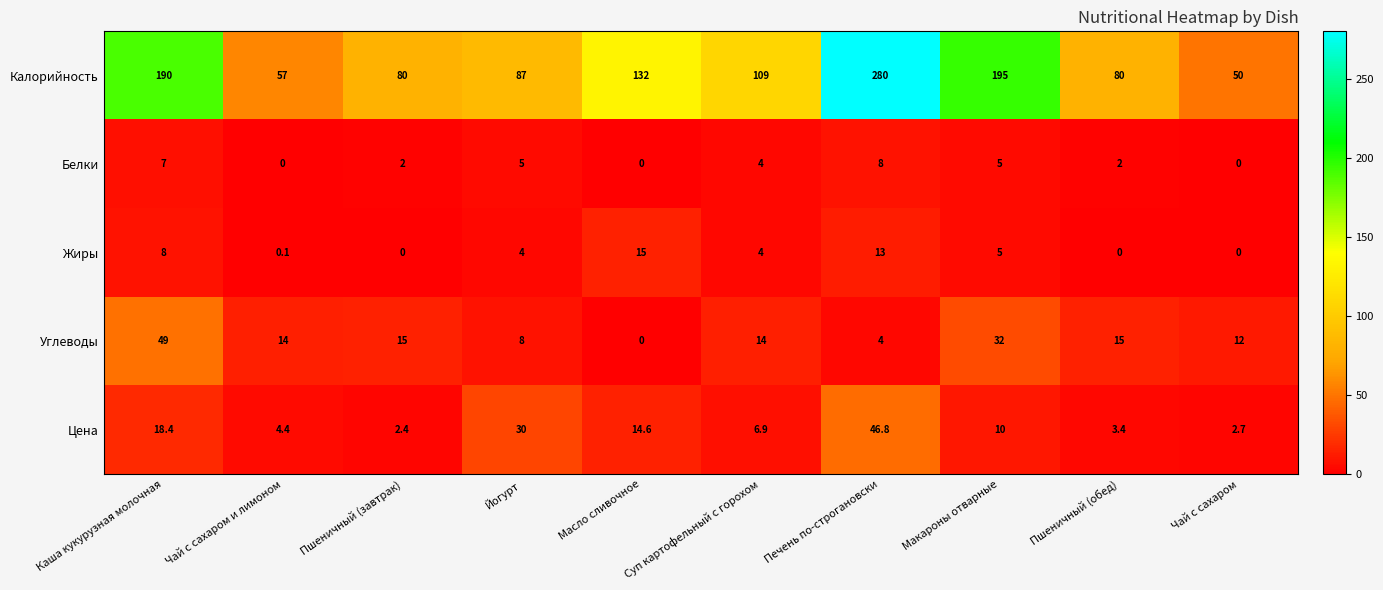

What is the lowest value of the Калорийность series?

50.0